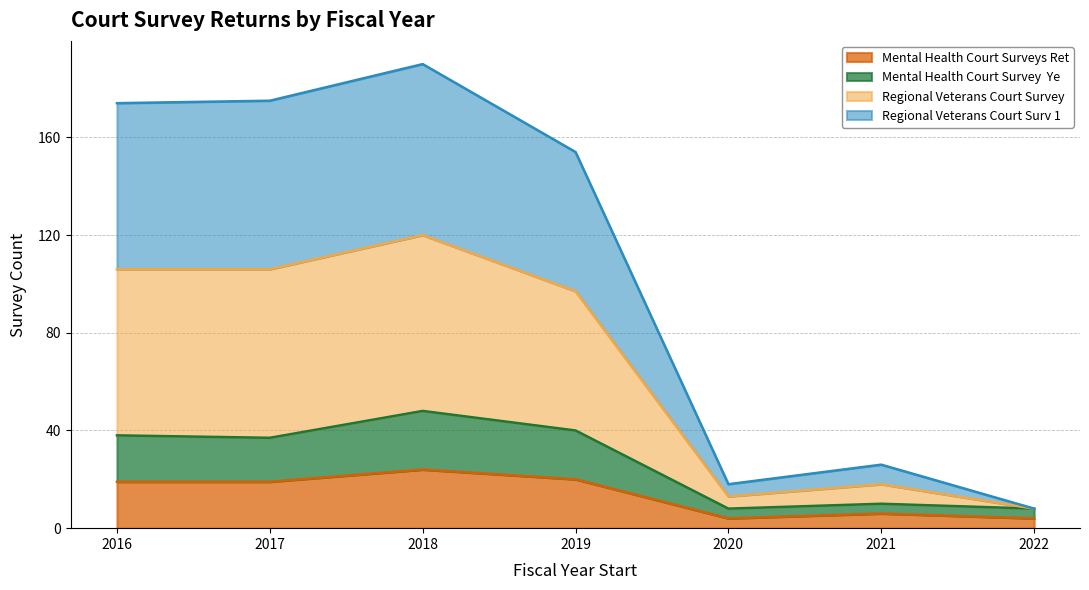

At how many categories does at least one series exceed 141?

4